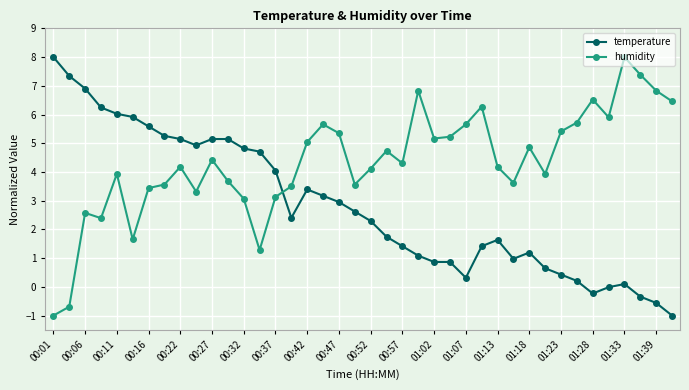

What is the lowest value of the humidity series?

-1.0